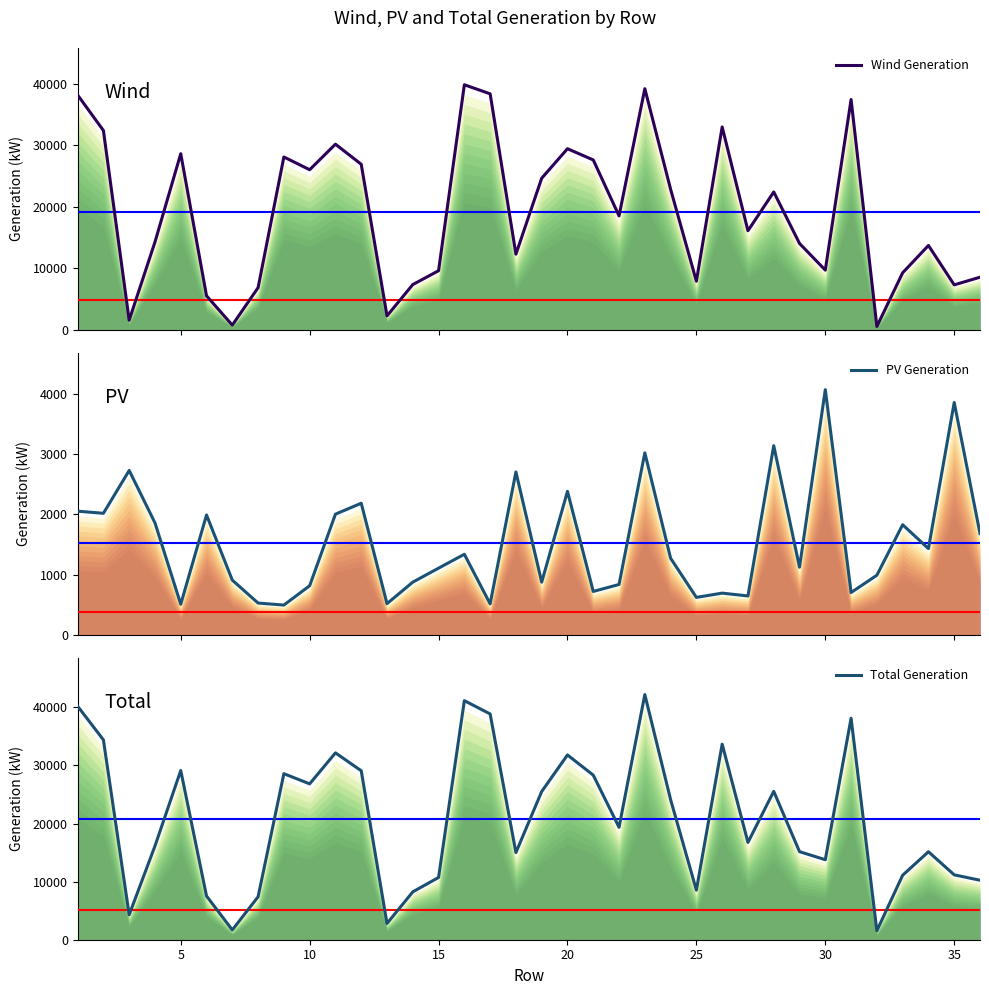

The value of Total Generation at 35 is 6123.7. True or false?

False